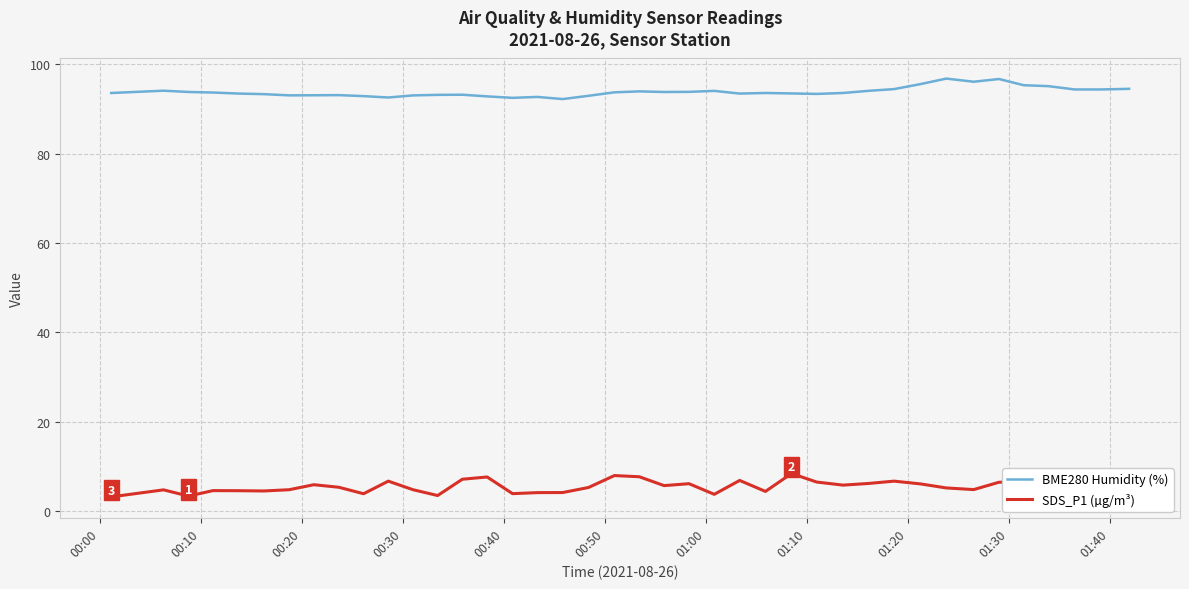

What is the sum of all BME280 Humidity (%) values?

3752.2